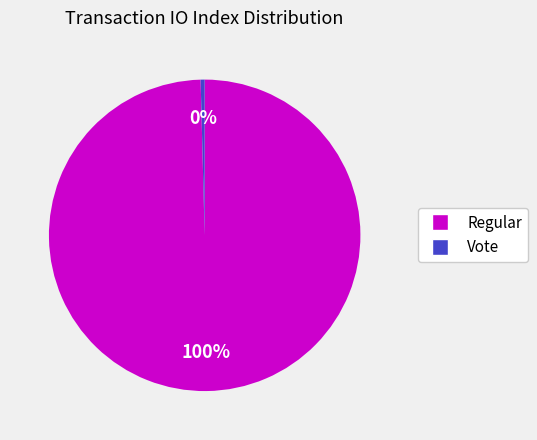

Which category accounts for the majority?

Regular